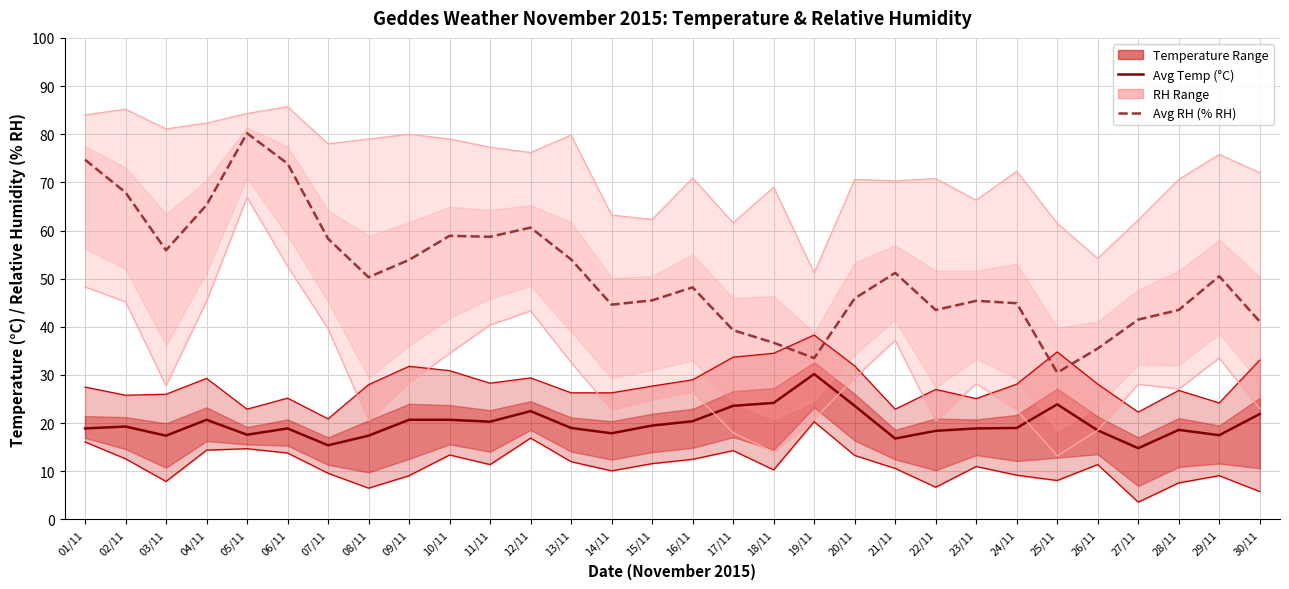

At how many categories does at least one series exceed 31?

30